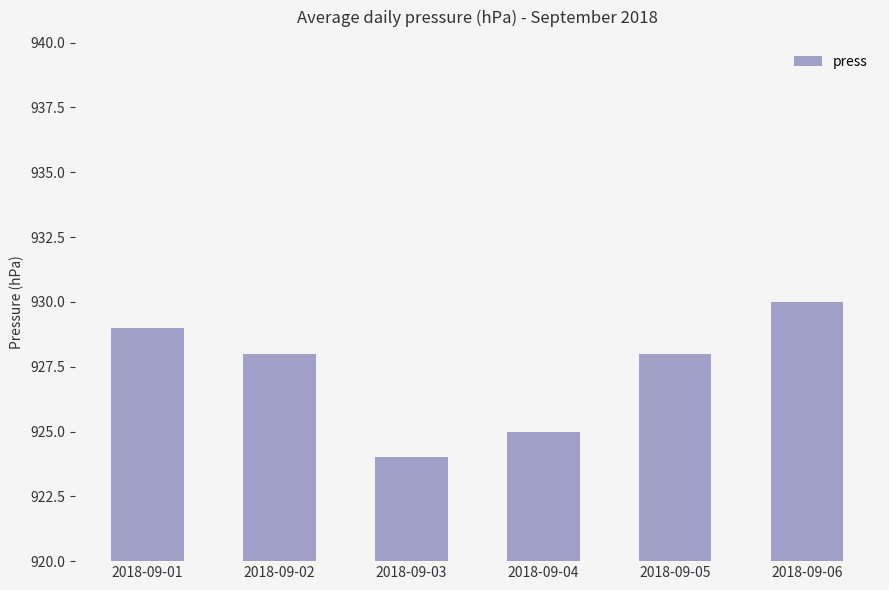

Reading left to right, what are all the values shown in this chart?

2018-09-01=929	2018-09-02=928	2018-09-03=924	2018-09-04=925	2018-09-05=928	2018-09-06=930